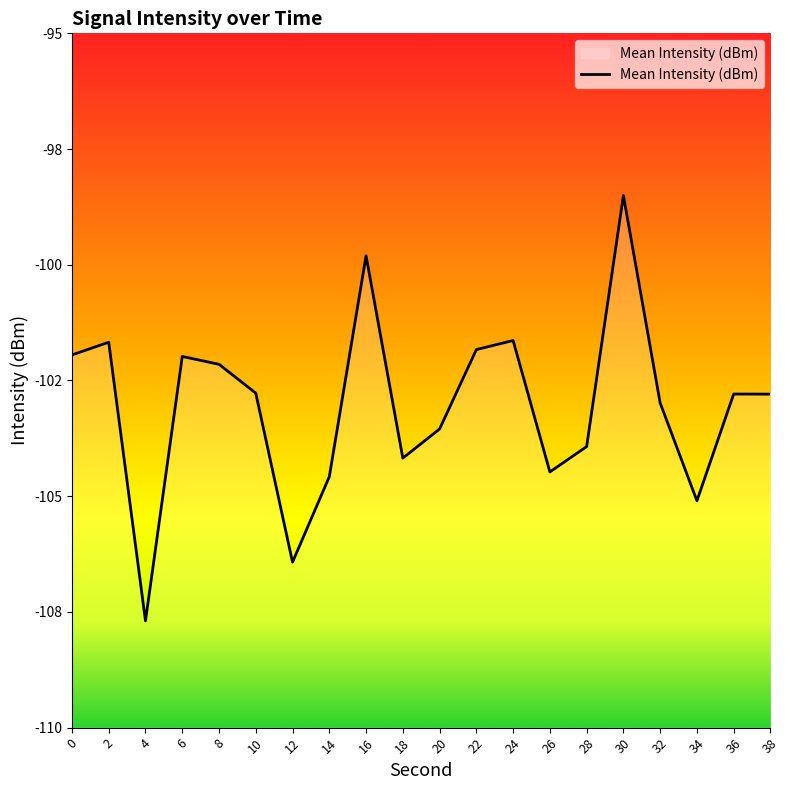

What is the difference between the maximum and minimum values?

9.2